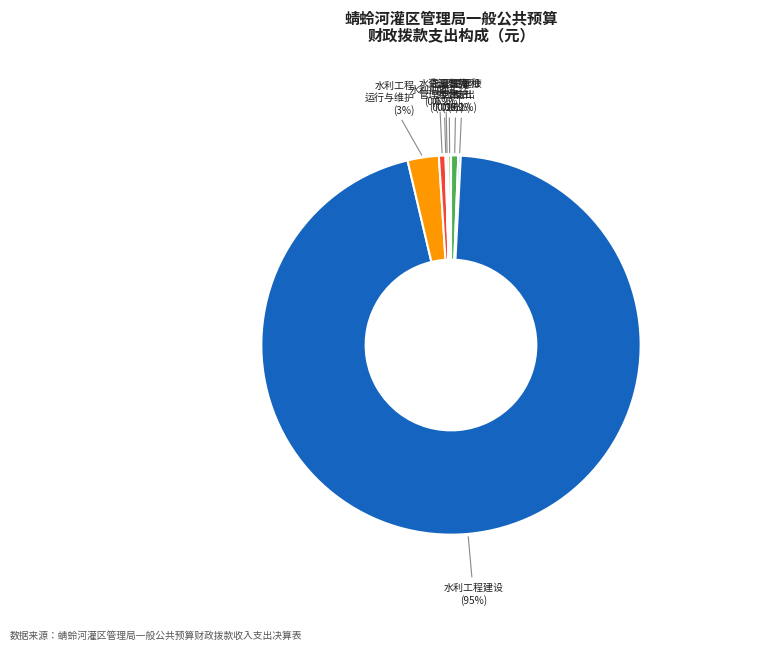

Is there any slice that represents more than half of the pie?

Yes